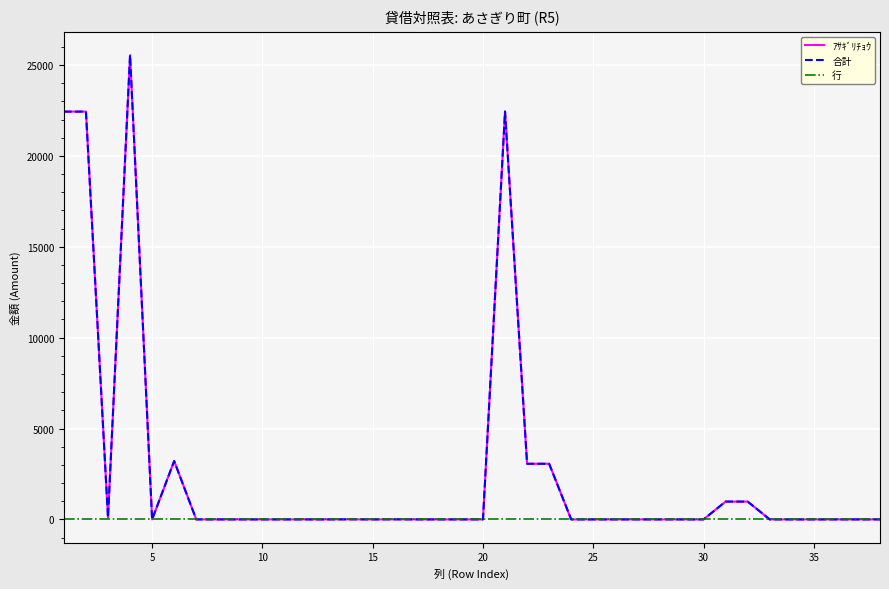

Is this an area chart (filled region under the line)?

No